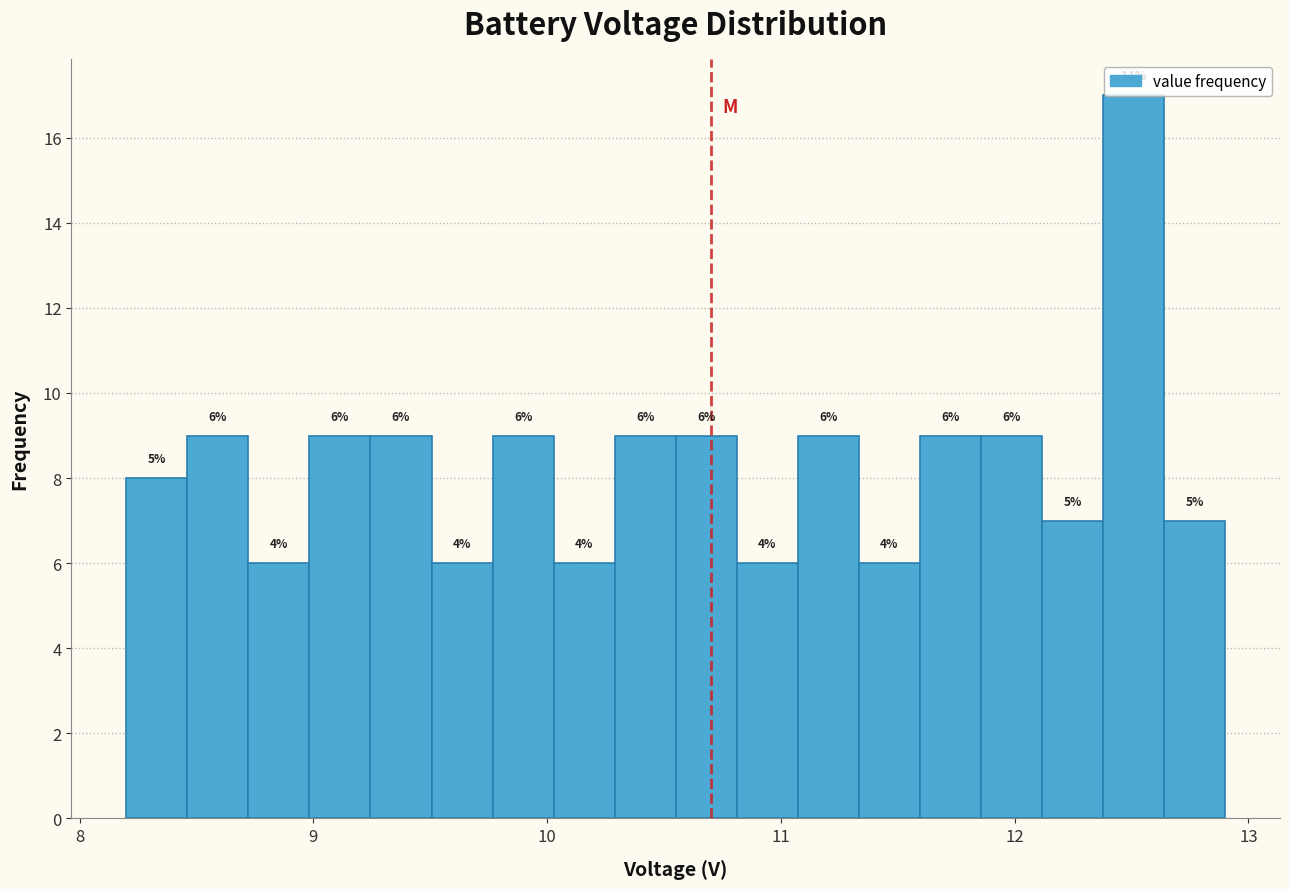

Around what value on the x-axis is the tallest bar? Give the approximate position of its centre, as read against the axis.

12.5